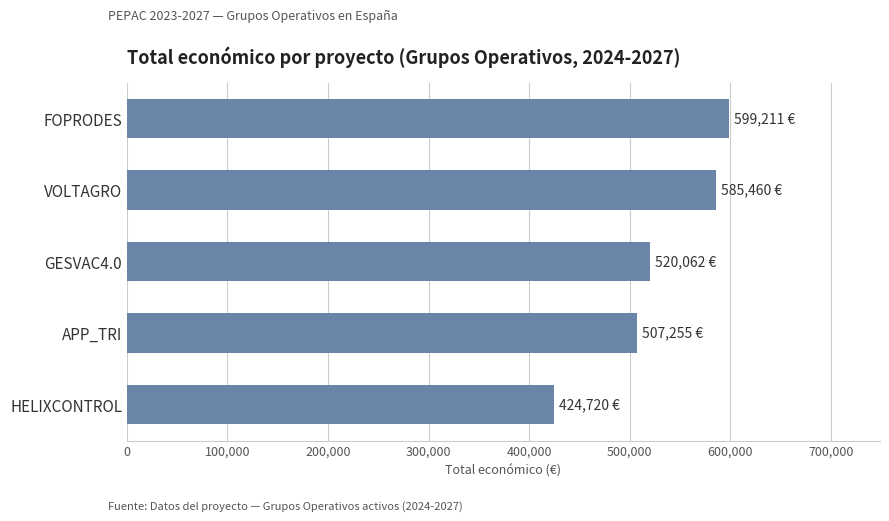

Reading bottom to top, list all the values displayed in this chart.

HELIXCONTROL=424720	APP_TRI=507255	GESVAC4.0=520062	VOLTAGRO=585460	FOPRODES=599211